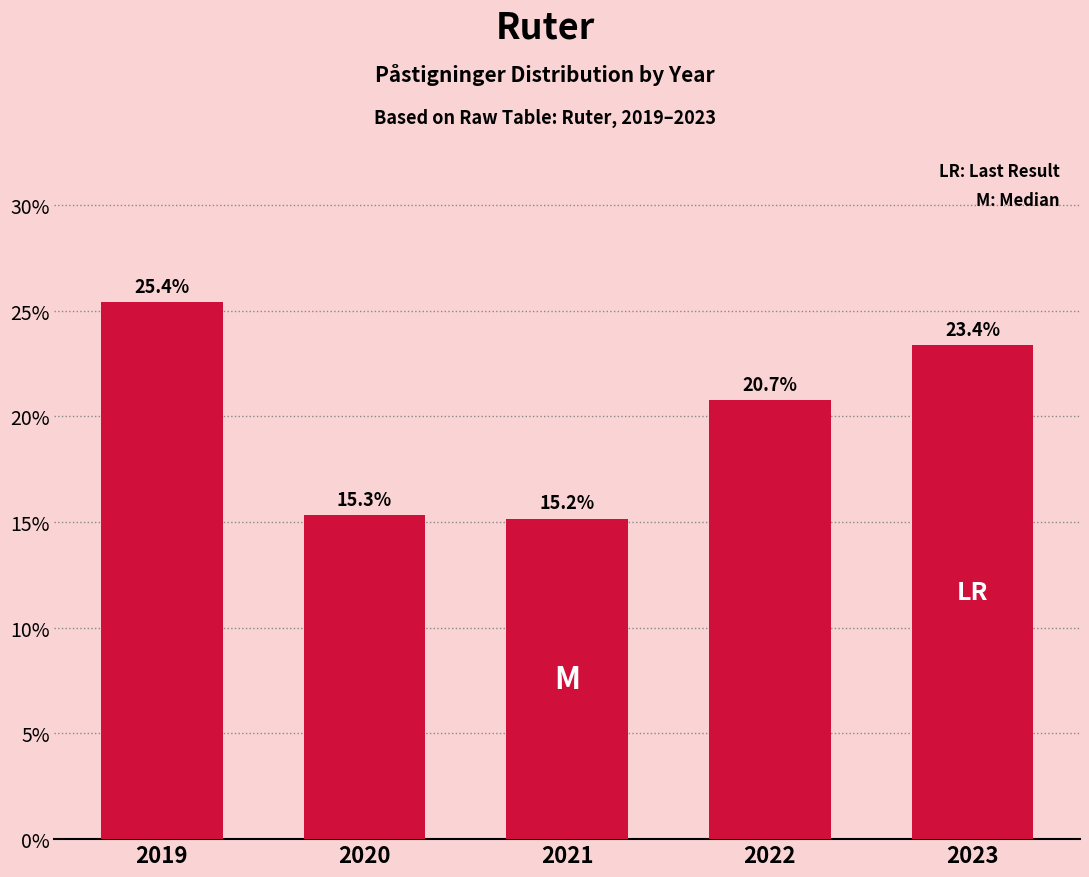

Reading left to right, list all the values displayed in this chart.

25.4	15.3	15.2	20.7	23.4